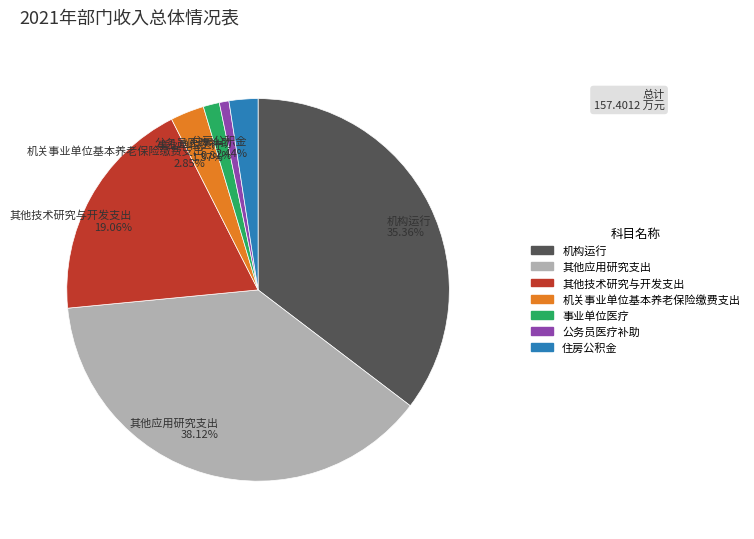

Is the sum of 机构运行 and 机关事业单位基本养老保险缴费支出 greater than half?

No